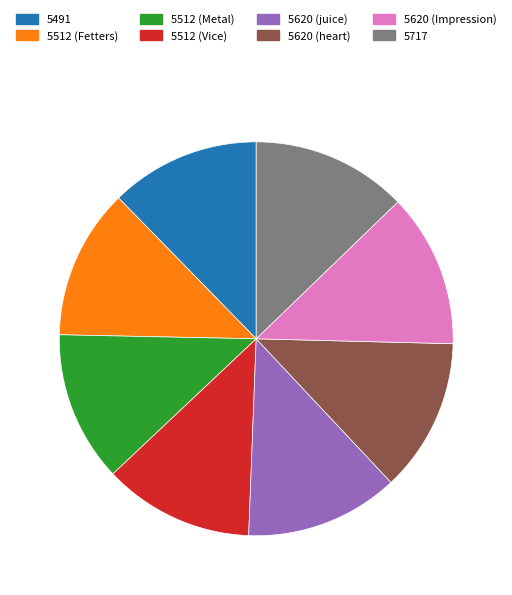

Does any single category account for the majority?

No